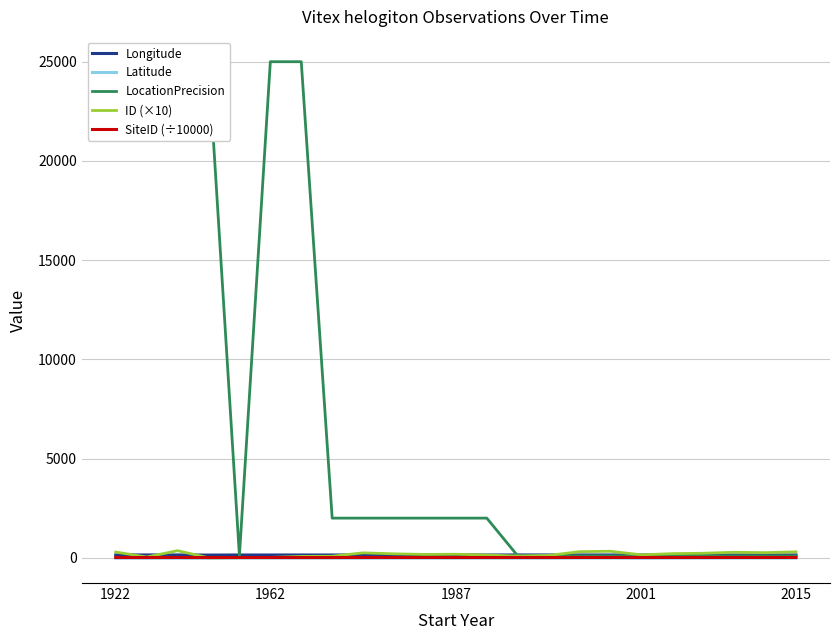

Reading left to right, list all the values displayed in this chart.

Longitude: 143.6	144.9	143.6	138.6	142.4	142.4	142.6	142.2	145.3	143.4	143.3	145.1	142.8	144.4	143.5	142.4	142.4	142.5	142.8	142.8	142.2	141.6	142.8
Latitude: -18.2	-16.9	-18.2	-19.6	-10.8	-10.7	-10.7	-13.8	-16.7	-12.6	-14.1	-15.7	-11.6	-15.2	-13.1	-10.9	-10.9	-18.0	-12.4	-12.0	-10.1	-9.5	-13.4
LocationPrecision: 25000.0	25000.0	25000.0	25000.0	100.0	25000.0	25000.0	2000.0	2000.0	2000.0	2000.0	2000.0	2000.0	100.0	100.0	100.0	100.0	100.0	100.0	100.0	100.0	100.0	100.0
ID (×10): 290.0	40.0	360.0	0.0	10.0	20.0	70.0	80.0	250.0	200.0	170.0	180.0	140.0	90.0	120.0	310.0	330.0	150.0	210.0	230.0	280.0	260.0	300.0
SiteID (÷10000): 16.7	13.7	16.7	13.6	13.8	13.7	13.6	14.6	16.2	16.1	15.4	16.2	15.1	15.1	15.2	16.9	16.8	15.6	16.1	16.4	16.6	16.2	16.8